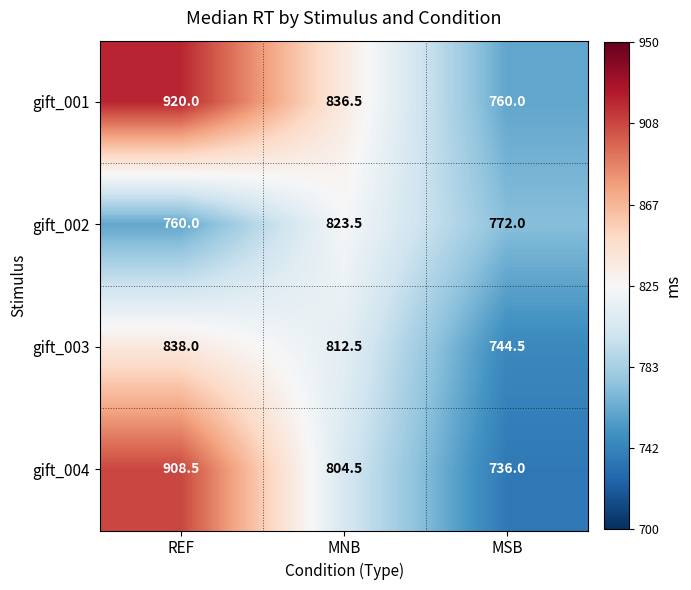

Reading right to left, list all the values displayed in this chart.

gift_001: 760.0	836.5	920.0
gift_002: 772.0	823.5	760.0
gift_003: 744.5	812.5	838.0
gift_004: 736.0	804.5	908.5